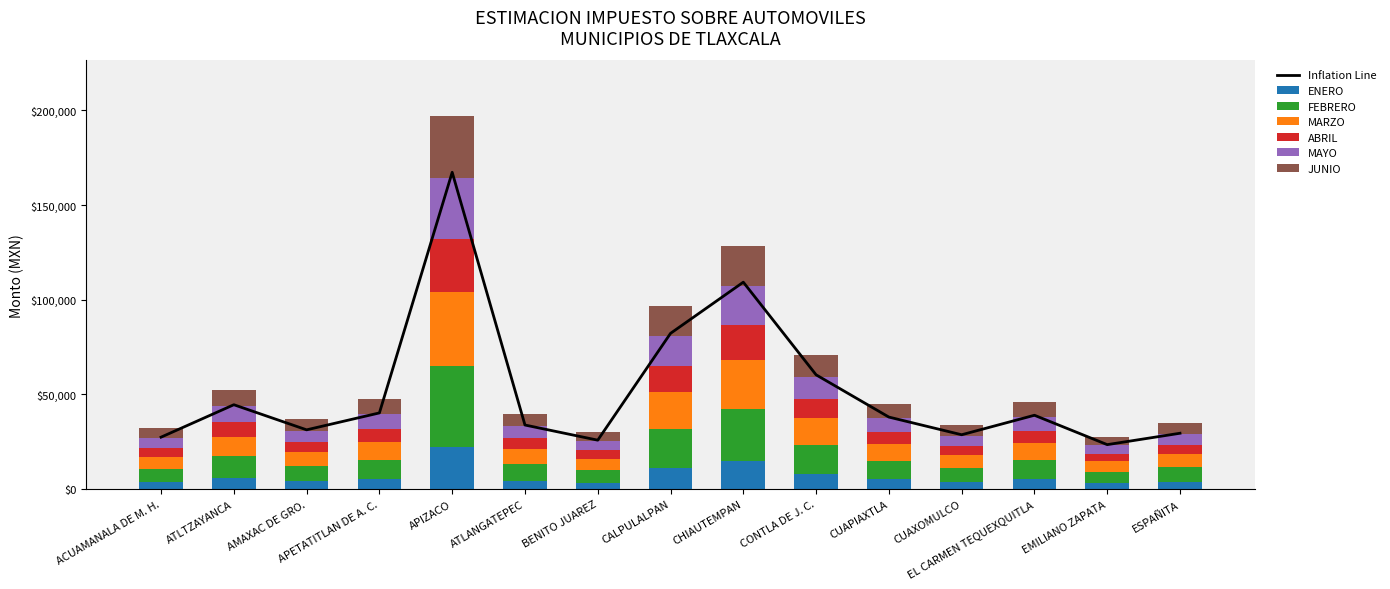

What is the value of the MARZO bar at the 11th from the left?

8900